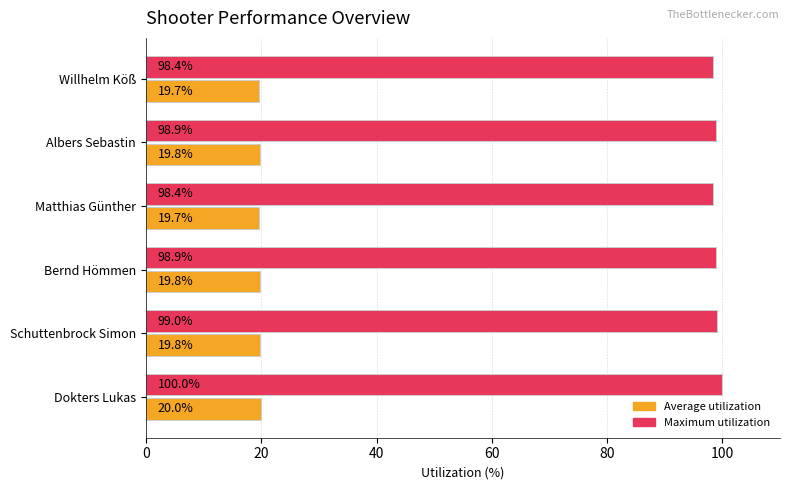

How many Average utilization values are between 19 and 20?

6